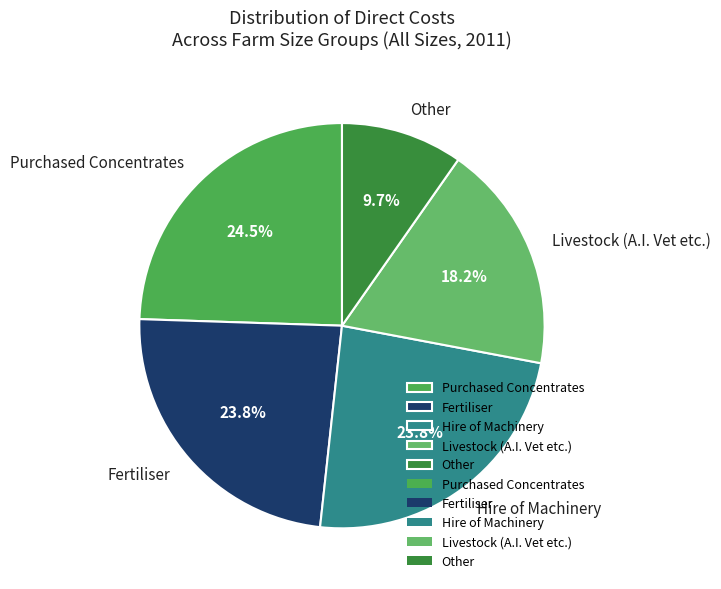

What is the ratio of the value at Other to the value at Hire of Machinery?

0.4